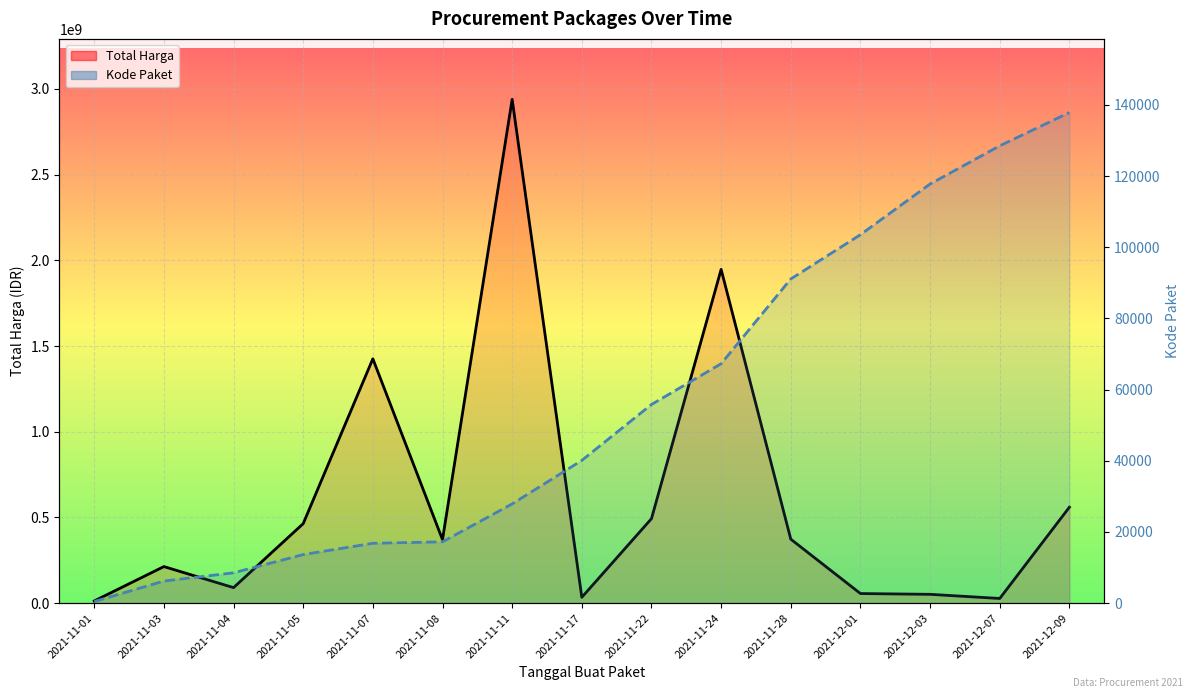

What is the total value across all series at 2021-11-07?

1425884723